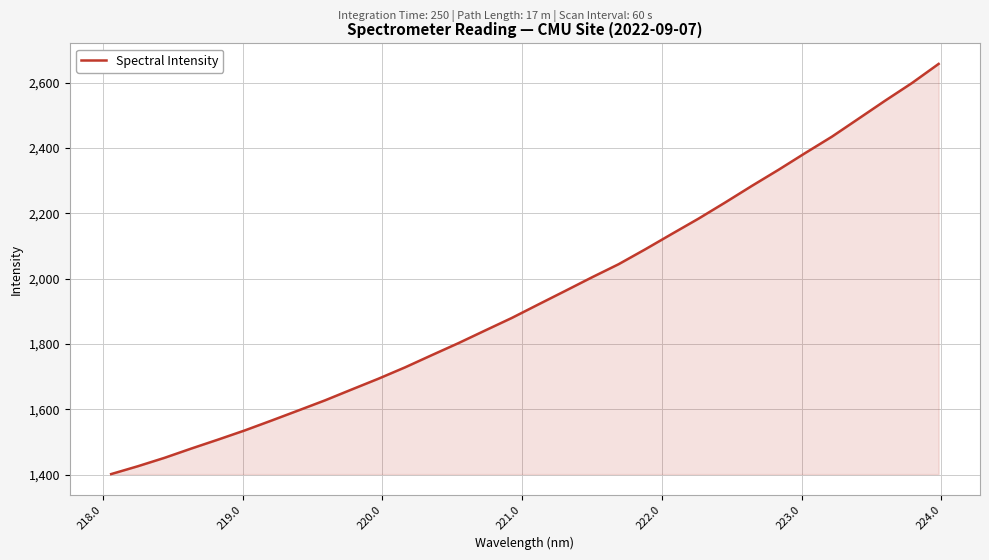

What is the difference between the maximum and minimum values?

1254.9